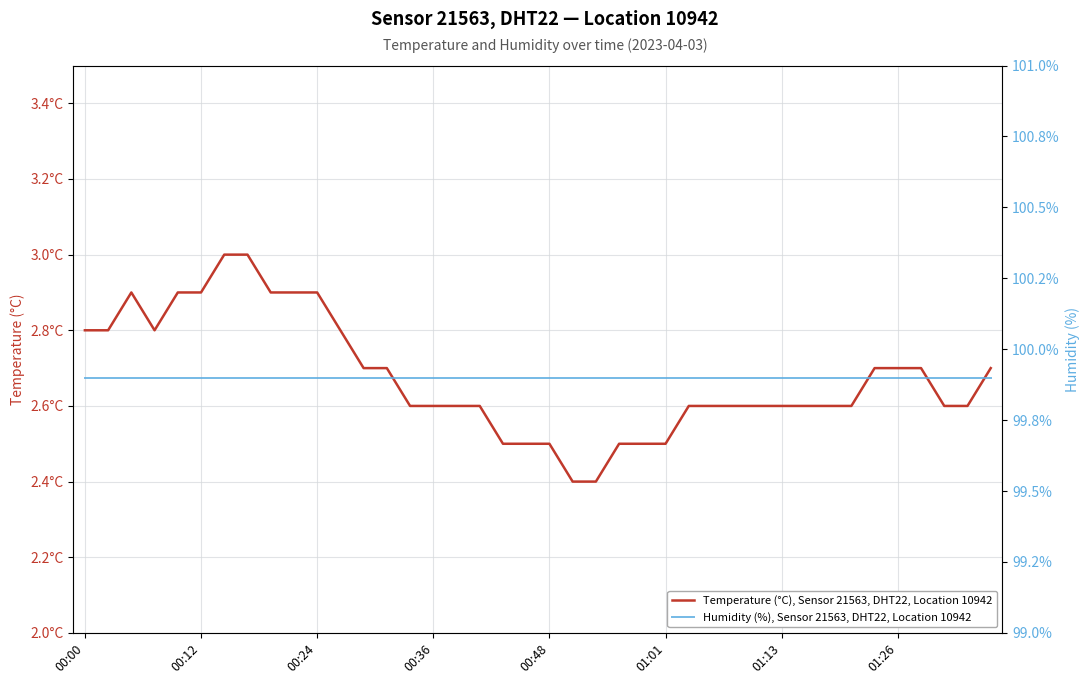

Read the Humidity (%), Sensor 21563, DHT22, Location 10942 value at 00:24.

99.9